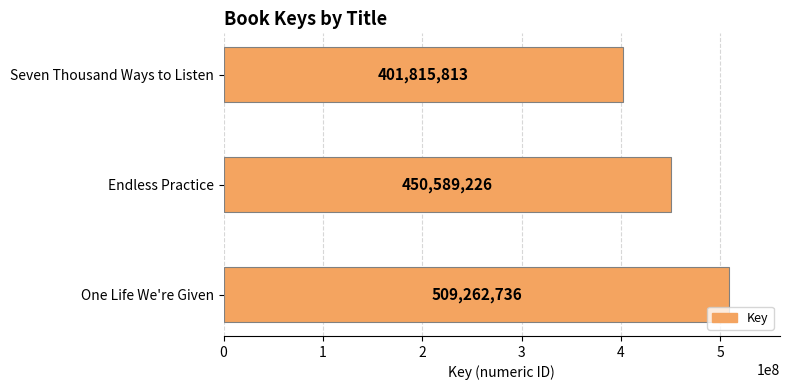

What is the maximum value shown in the chart?

509262736